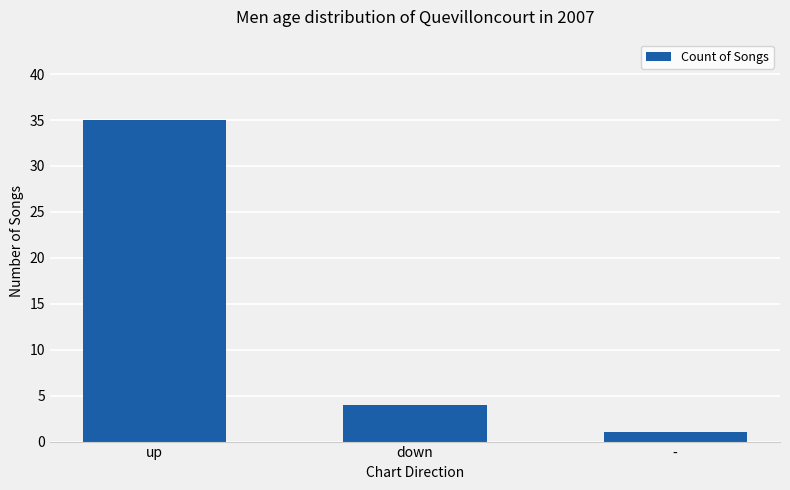

What position from the left is up?

1